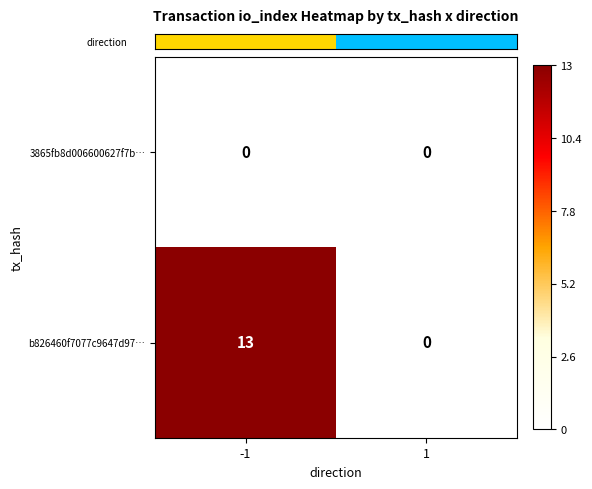

True or false: b826460f7077c9647d97… has a value of 3 at -1.

False